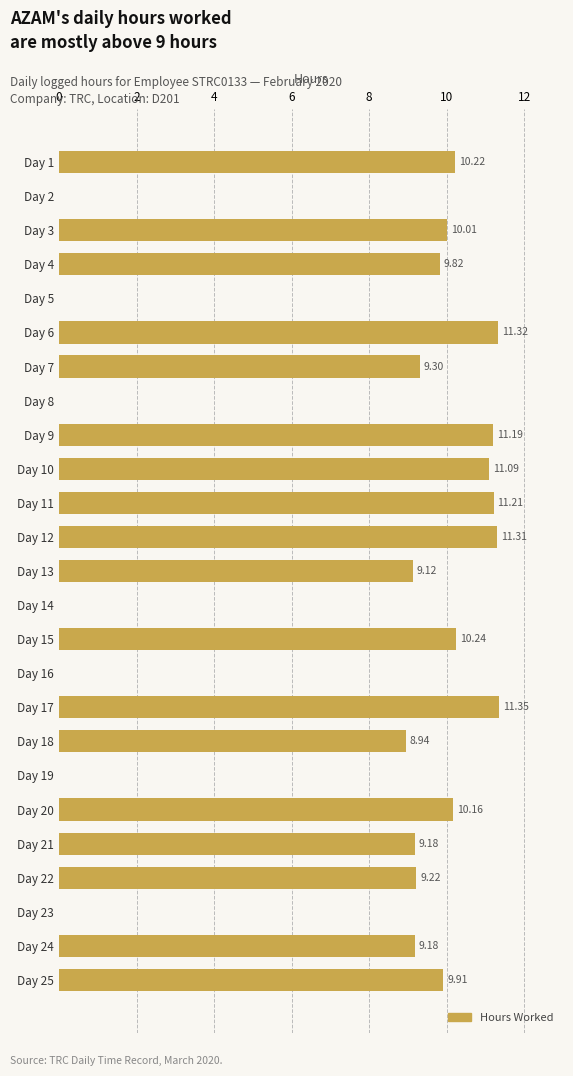

What is the sum of the values at Day 19 and Day 4?

9.8